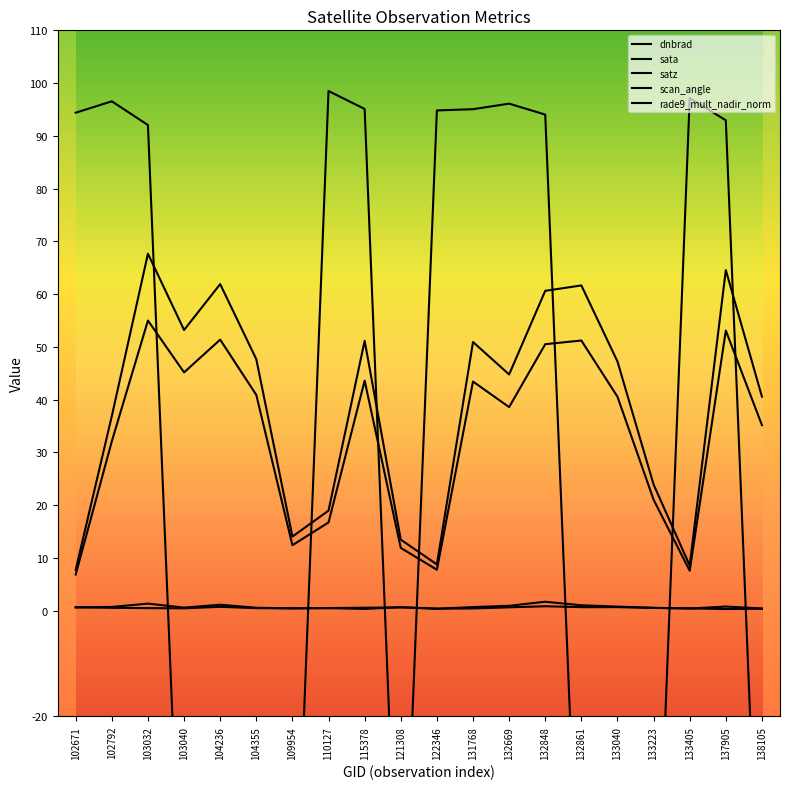

What is the value of the rade9_mult_nadir_norm point at the 3rd from the left?

0.5